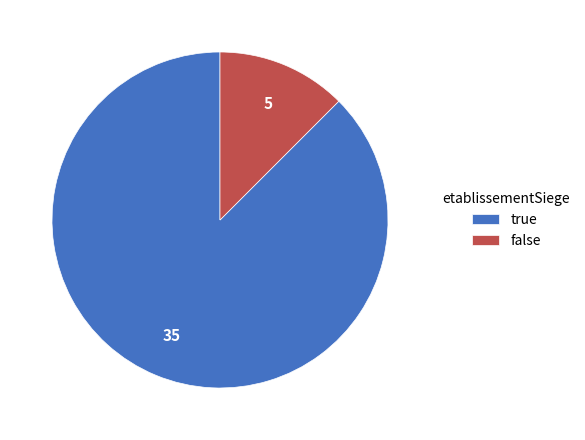

What is the smallest slice in the pie chart?

false